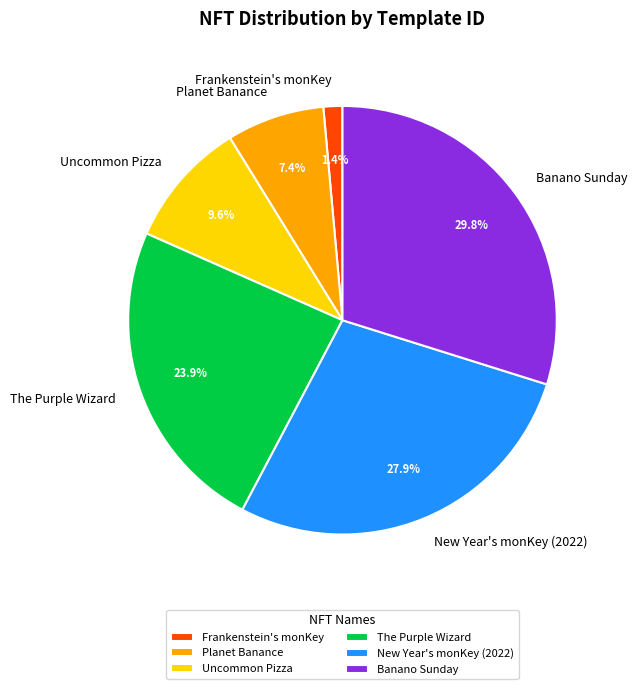

To the nearest percent, what is the difference between the largest and smallest slice percentages?

28%